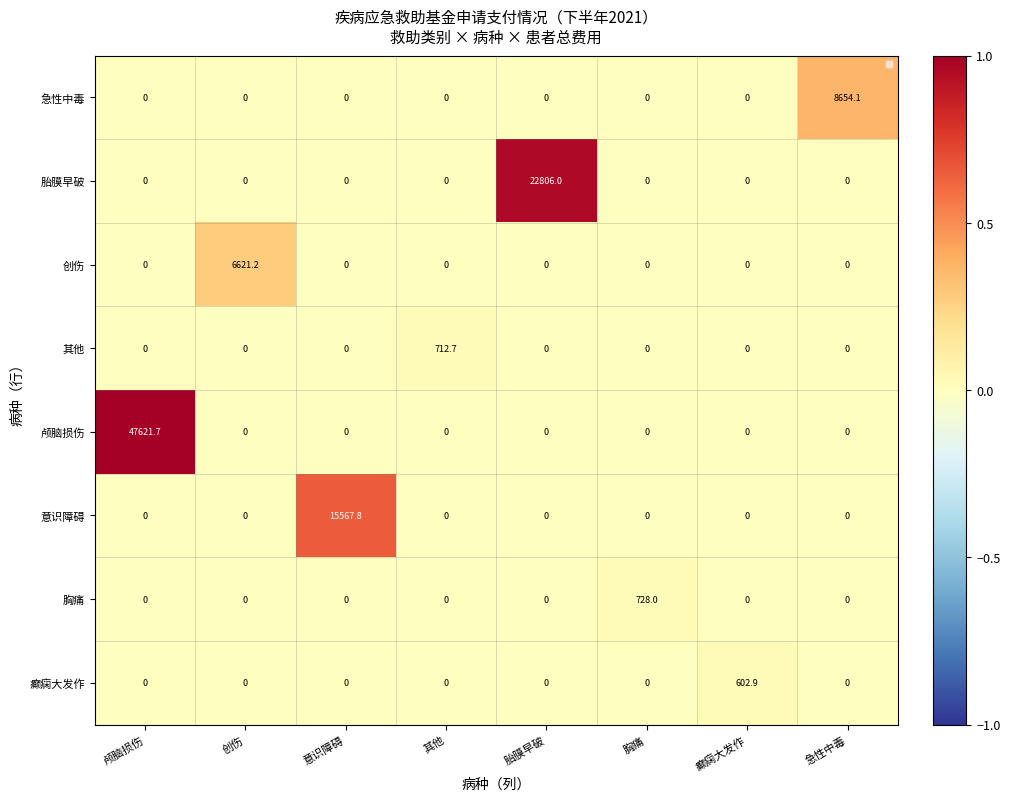

List the series in order of their peak value, lowest first.

癫痫大发作, 其他, 胸痛, 创伤, 急性中毒, 意识障碍, 胎膜早破, 颅脑损伤